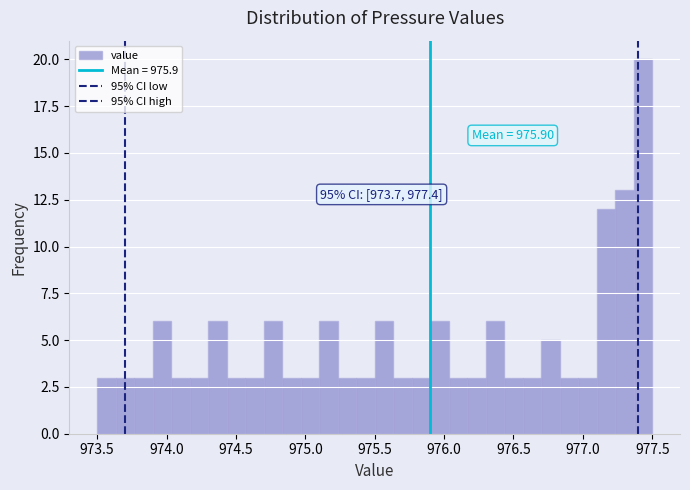

Around what value on the x-axis is the tallest bar? Give the approximate position of its centre, as read against the axis.

977.45